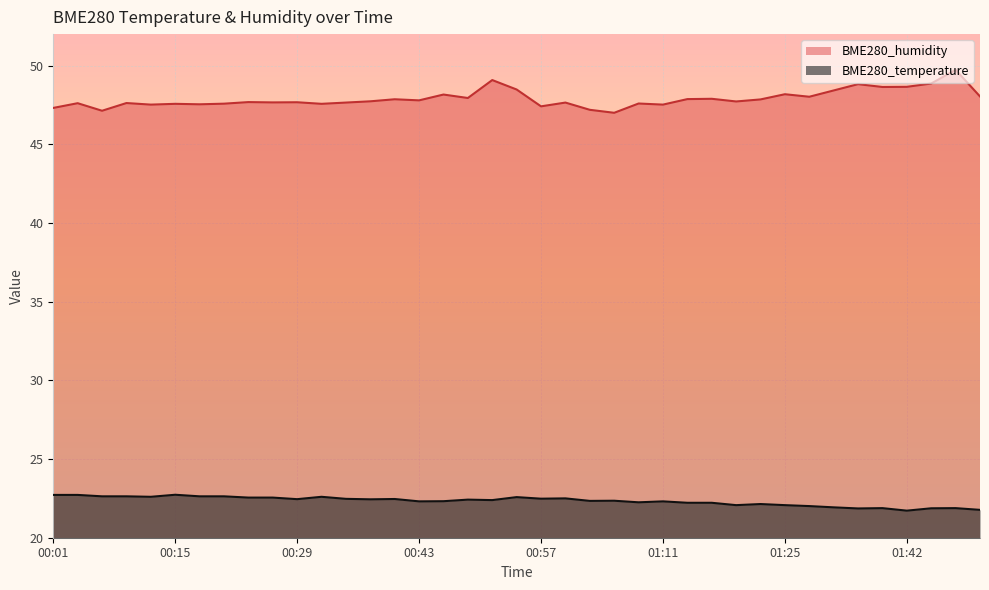

What is the sum of all BME280_humidity values?

1868.2